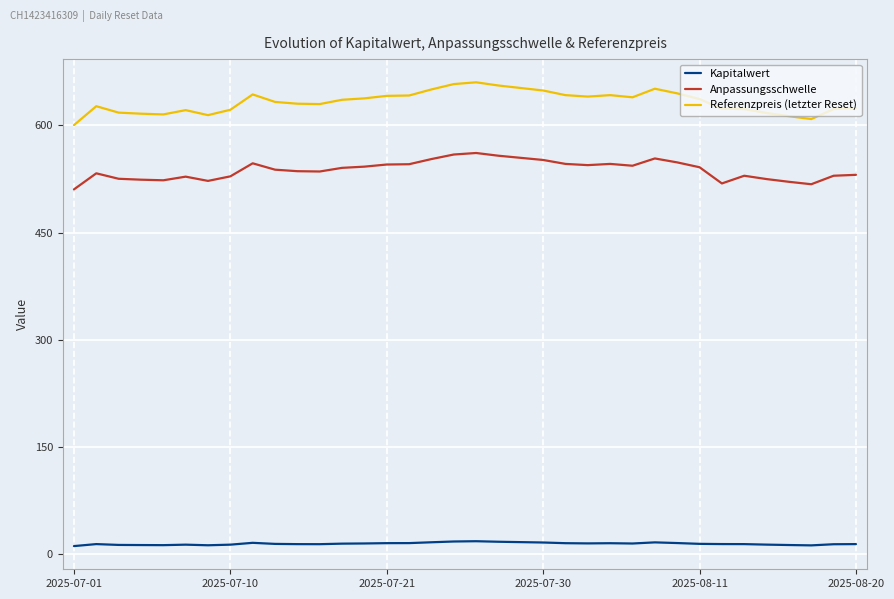

What is the highest value of the Kapitalwert series?

17.4